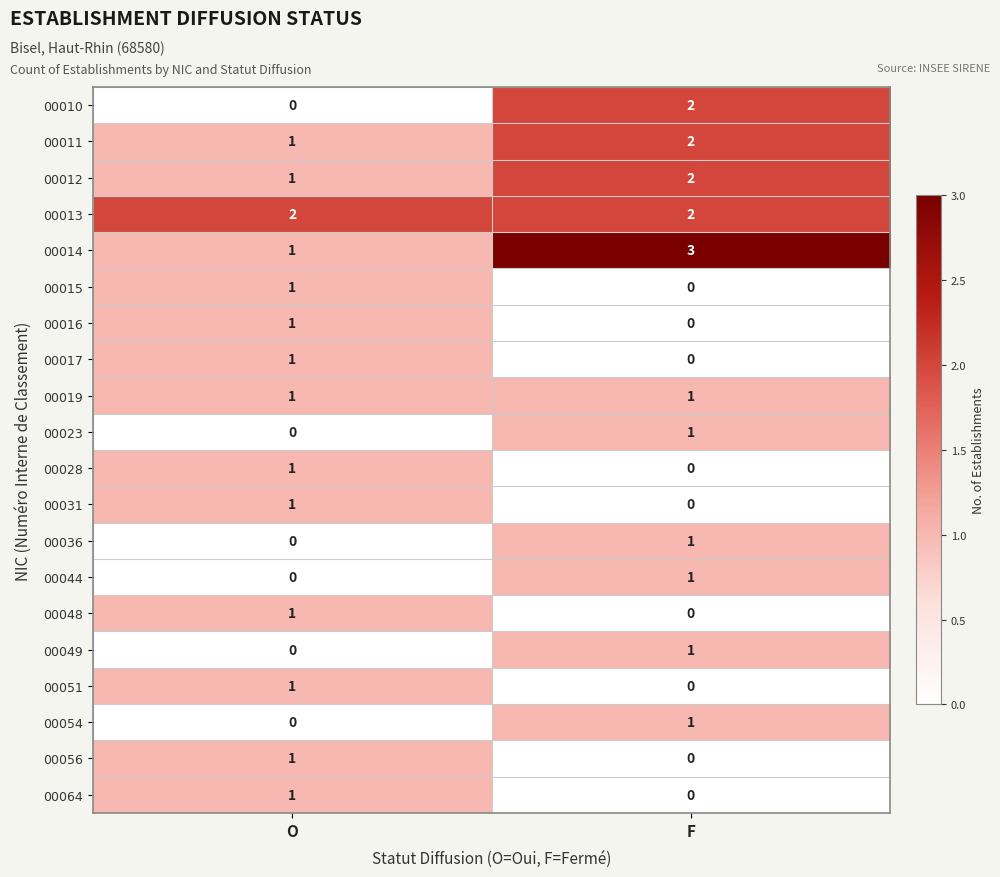

Which category has the highest value across all series?

F